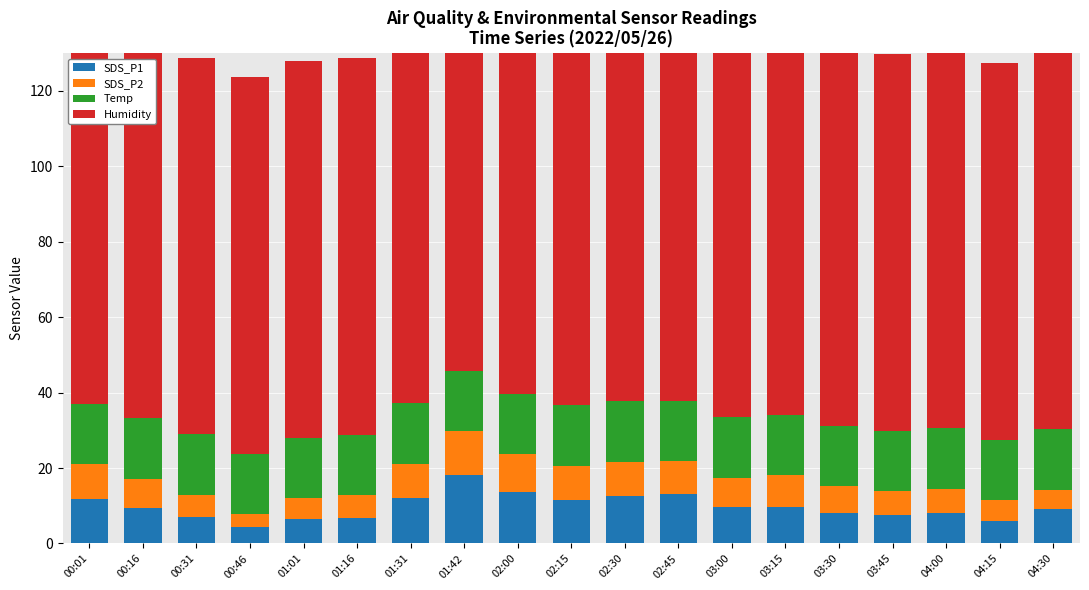

At which label does SDS_P1 reach its peak?

01:42